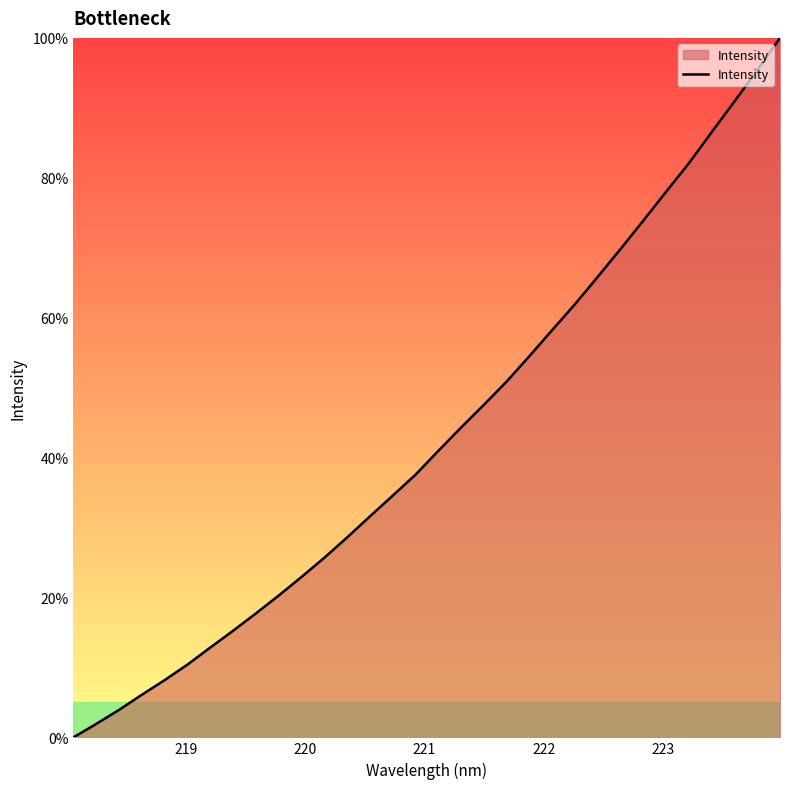

How many values exceed 40?

16